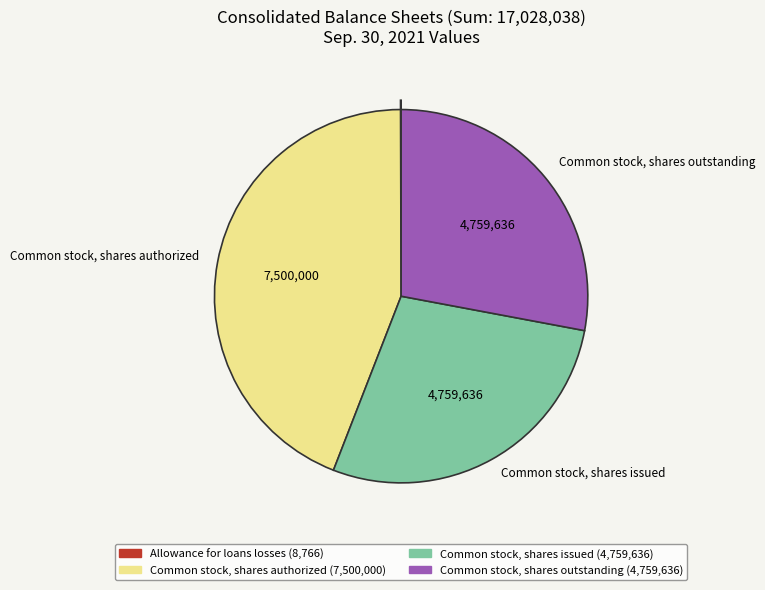

Is there any slice that represents more than half of the pie?

No